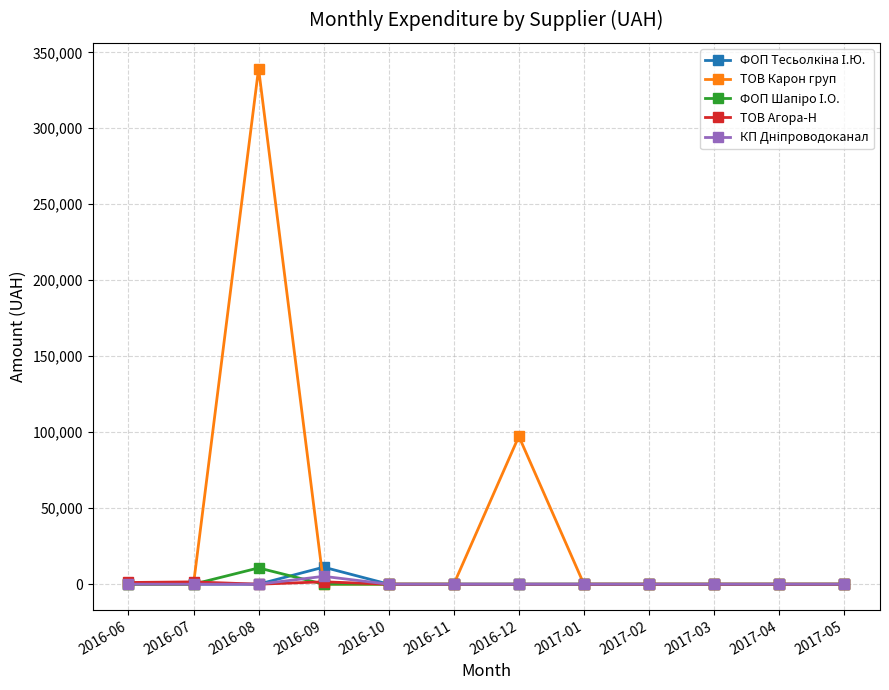

Which series has the largest total across all categories?

ТОВ Карон груп